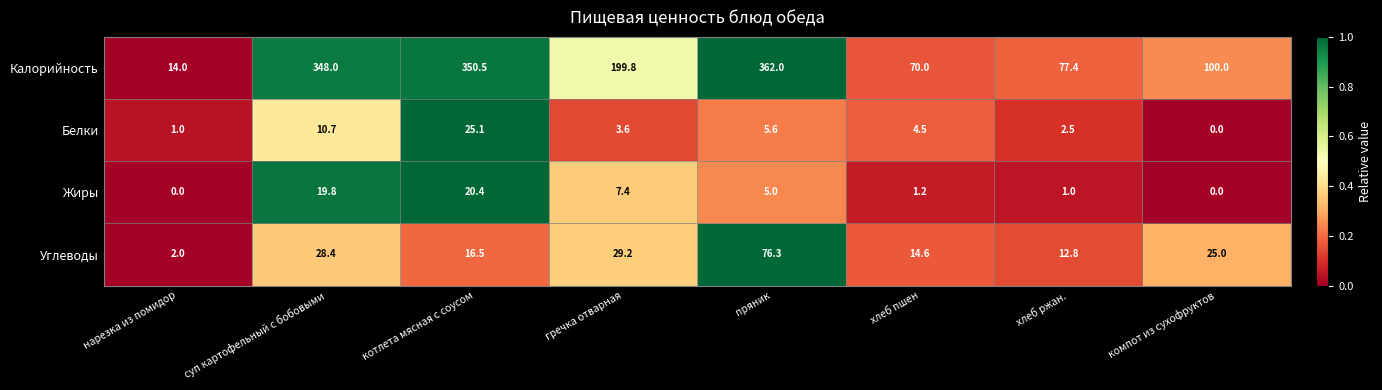

What is the greatest value displayed?

362.0